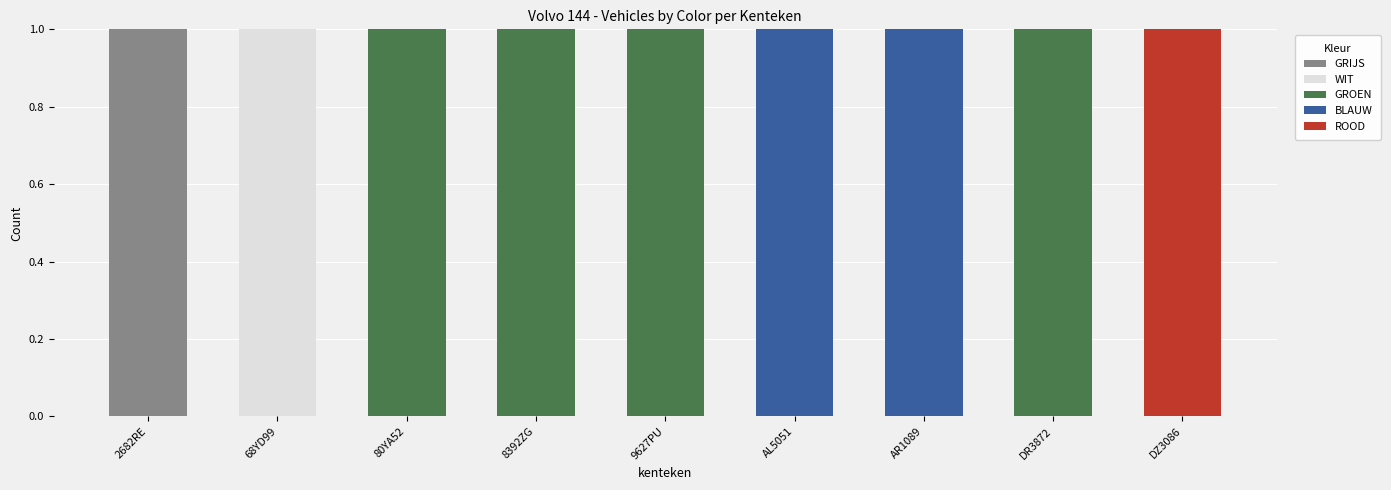

Is it true that GRIJS equals 0 at 80YA52?

True